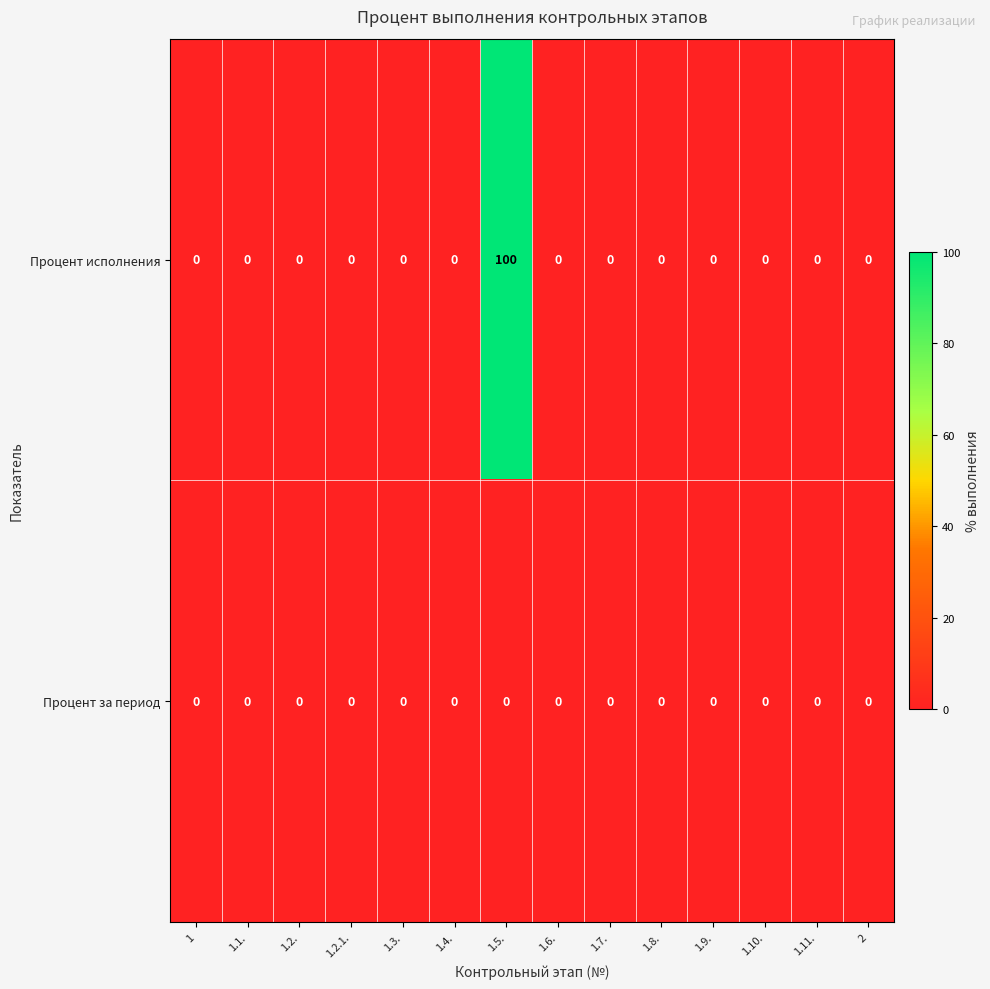

Reading left to right, transcribe all the data shown in this chart.

Процент исполнения: 1=0	1.1.=0	1.2.=0	1.2.1.=0	1.3.=0	1.4.=0	1.5.=100	1.6.=0	1.7.=0	1.8.=0	1.9.=0	1.10.=0	1.11.=0	2=0
Процент за период: 1=0	1.1.=0	1.2.=0	1.2.1.=0	1.3.=0	1.4.=0	1.5.=0	1.6.=0	1.7.=0	1.8.=0	1.9.=0	1.10.=0	1.11.=0	2=0